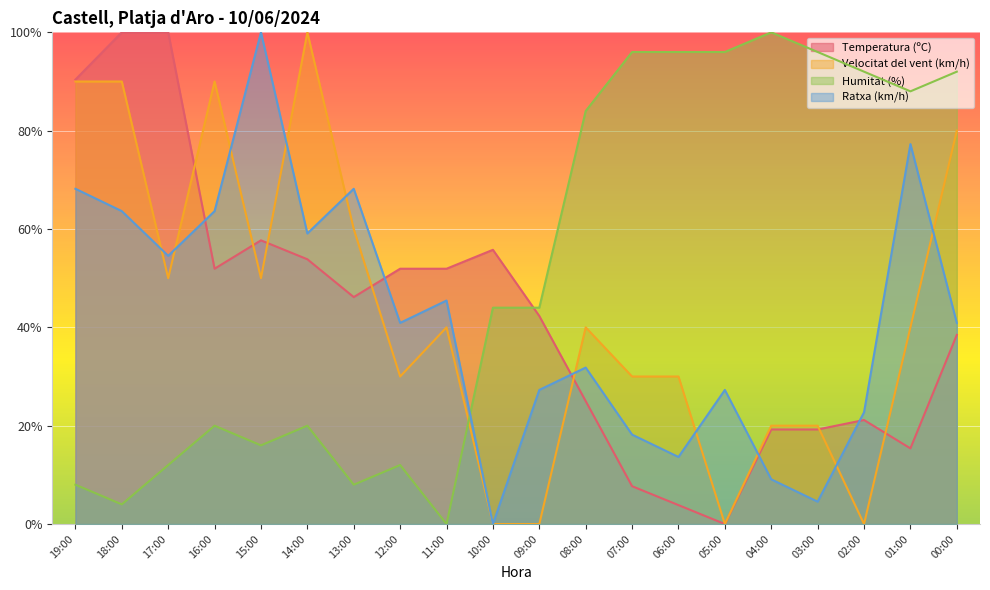

In Velocitat del vent (km/h), how many points are higher than both neighbors (excluding endpoints)?

4